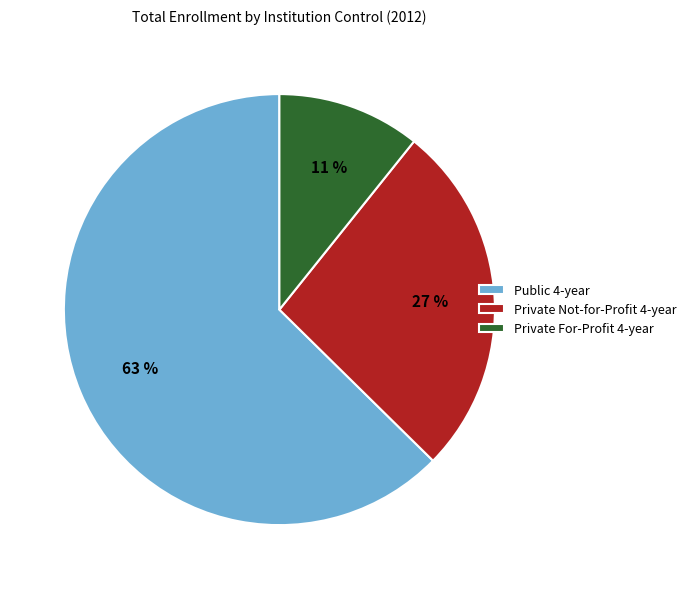

Do Private Not-for-Profit 4-year and Private For-Profit 4-year together represent more than half of the pie?

No